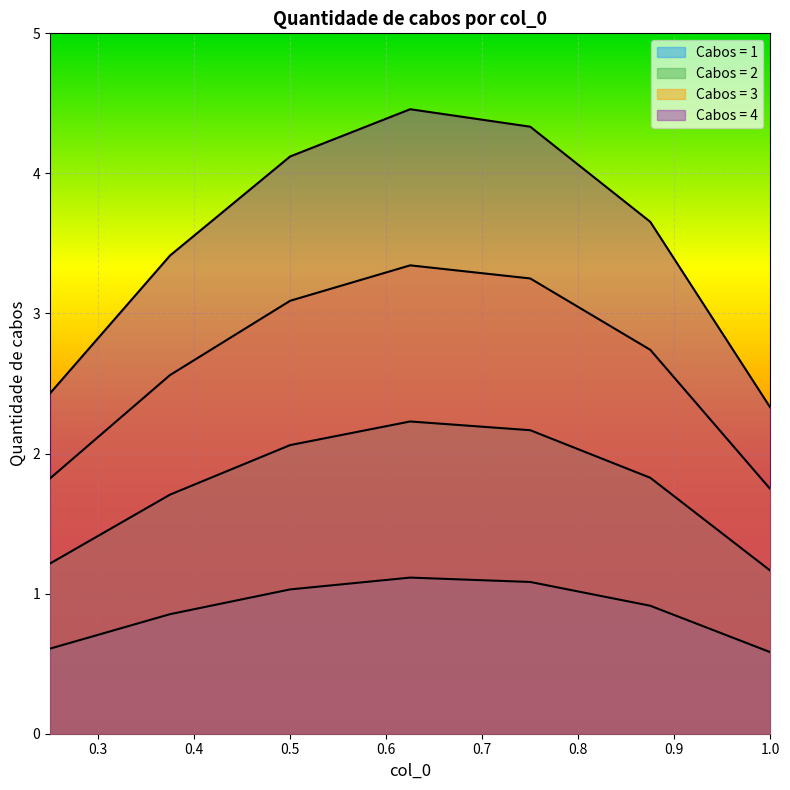

What is the label of the 3rd point from the right?

0.75